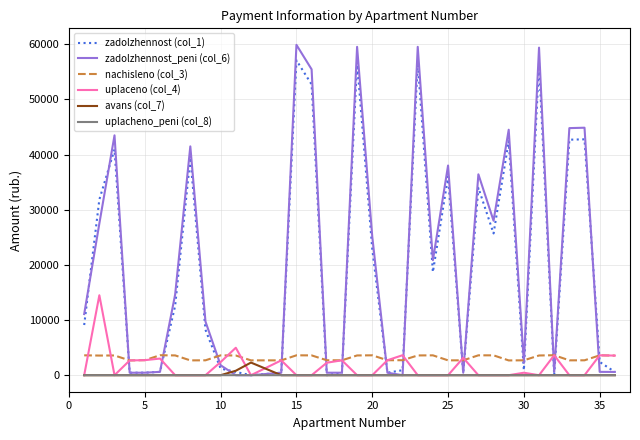

True or false: nachisleno (col_3) and uplacheno_peni (col_8) intersect in this chart.

False